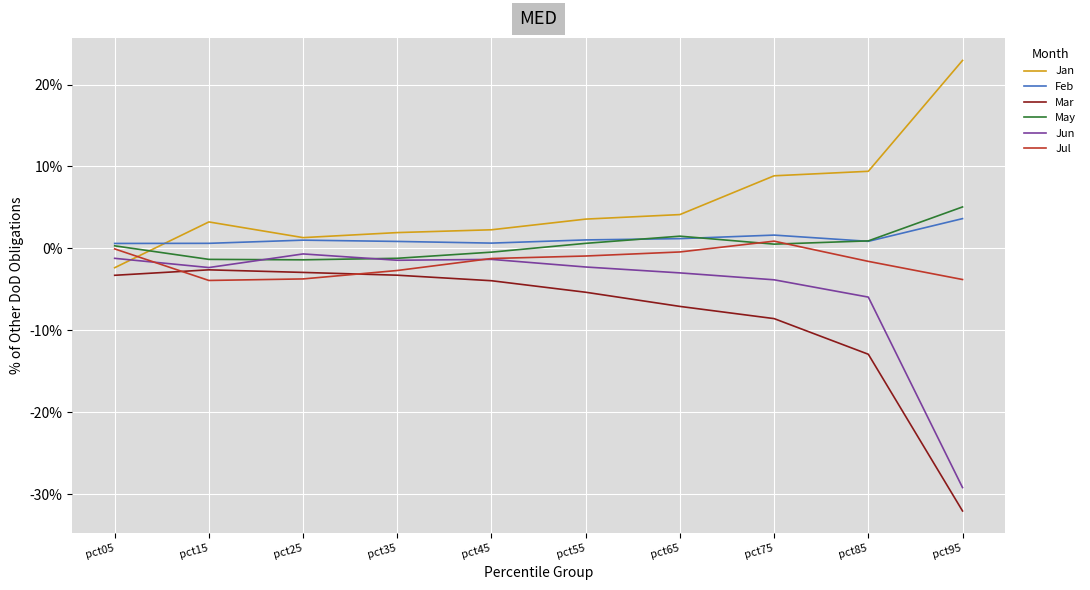

Which series has the largest total across all categories?

Jan